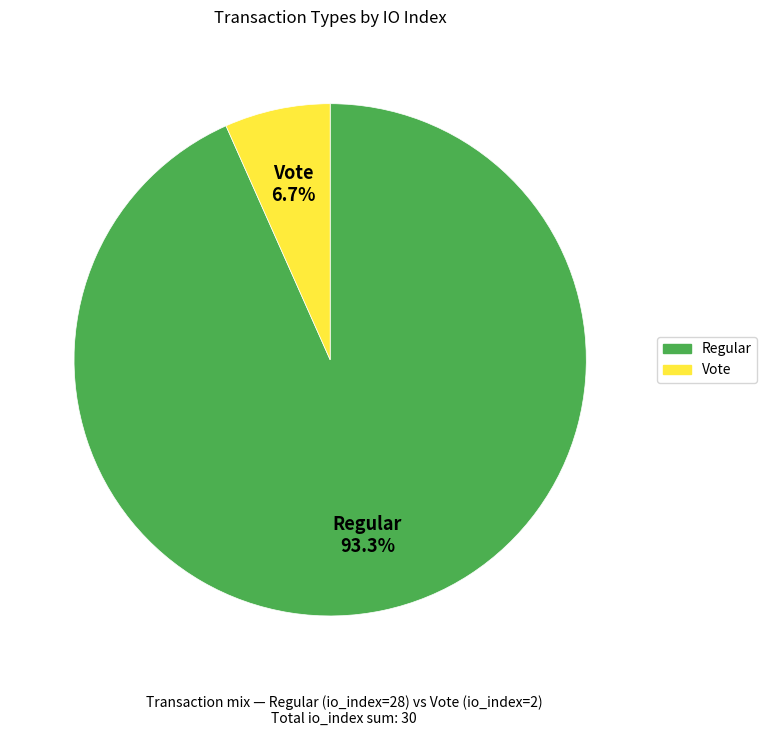

To the nearest percent, what is the average slice percentage?

50%